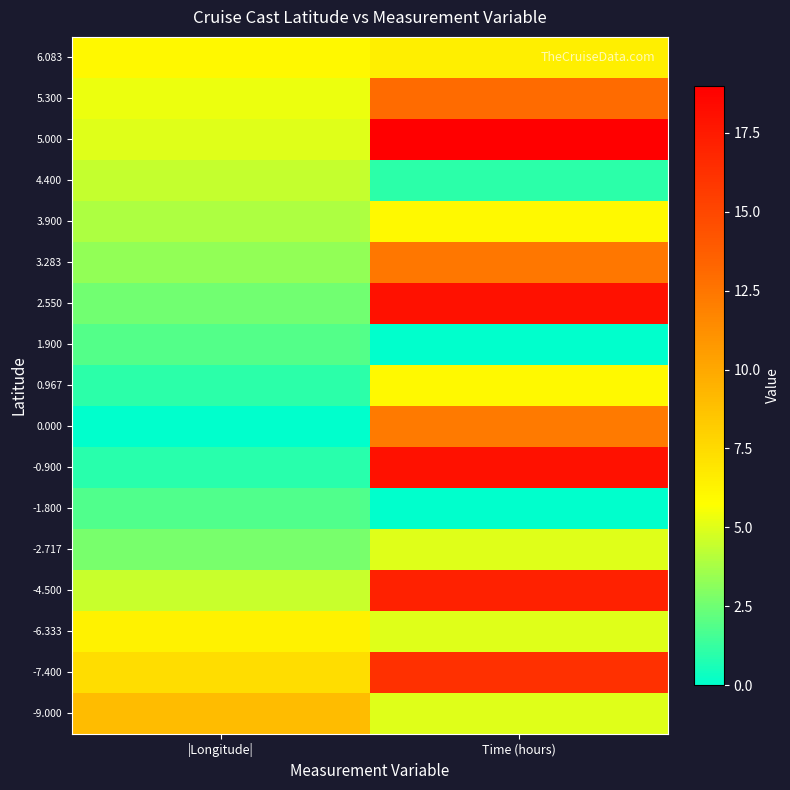

What is the spread (max minus min) of values at |Longitude|?

9.0